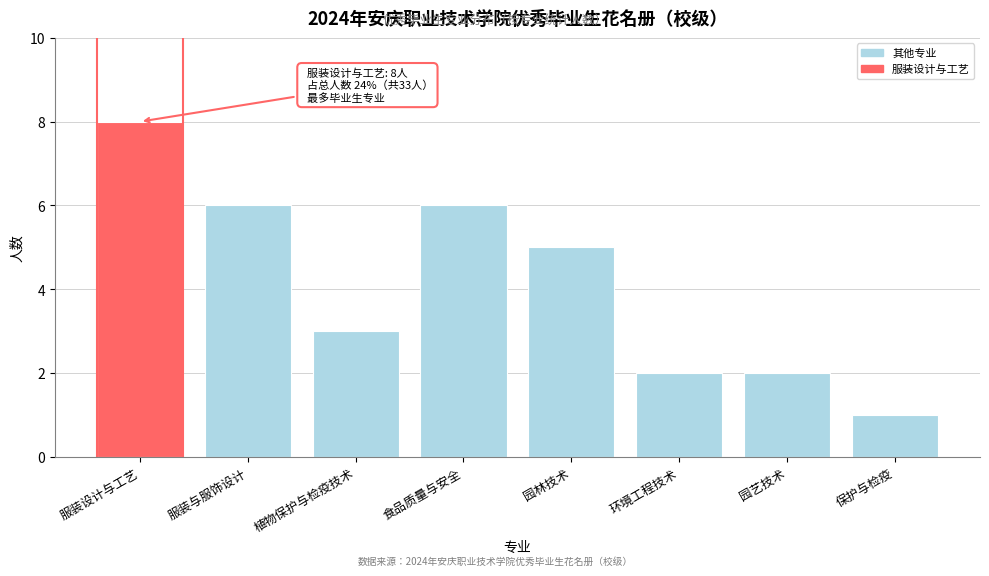

Reading left to right, what are all the values shown in this chart?

服装设计与工艺=8	服装与服饰设计=6	植物保护与检疫技术=3	食品质量与安全=6	园林技术=5	环境工程技术=2	园艺技术=2	保护与检疫=1